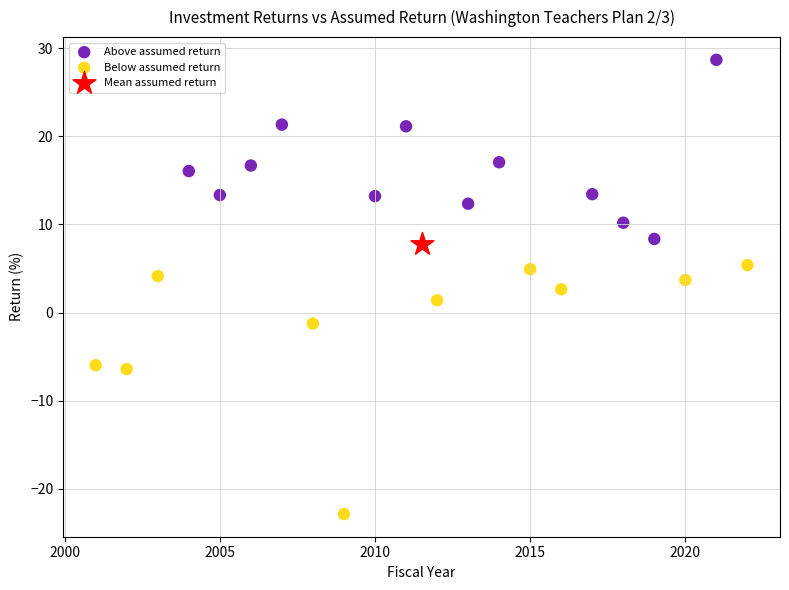

Which series contains the highest Y value?

Above assumed return